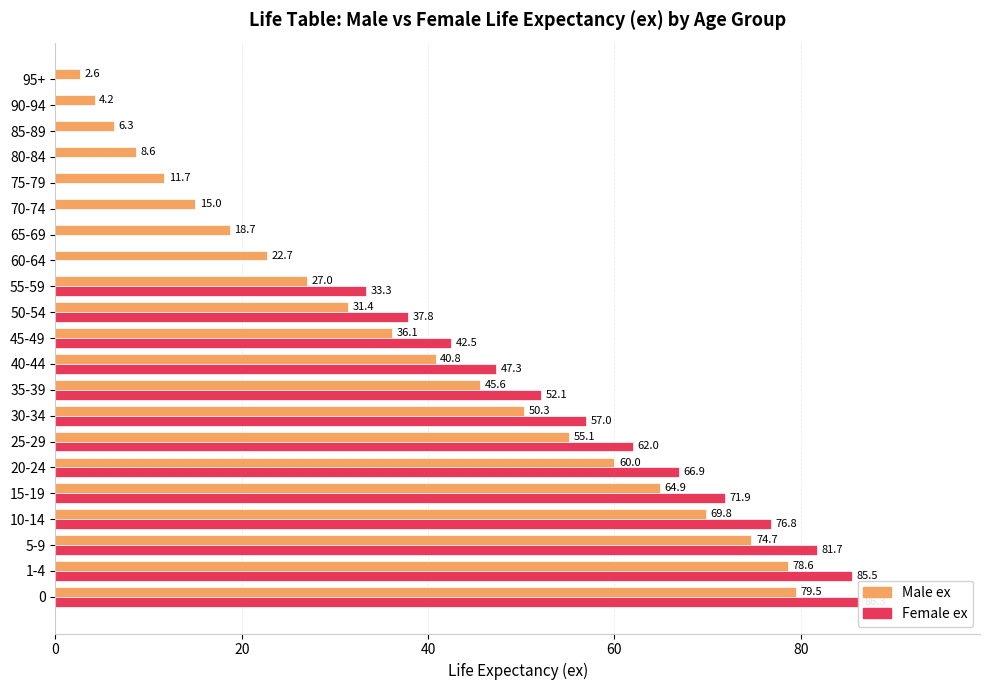

The Male ex series shows 59.1 at 45-49. True or false?

False